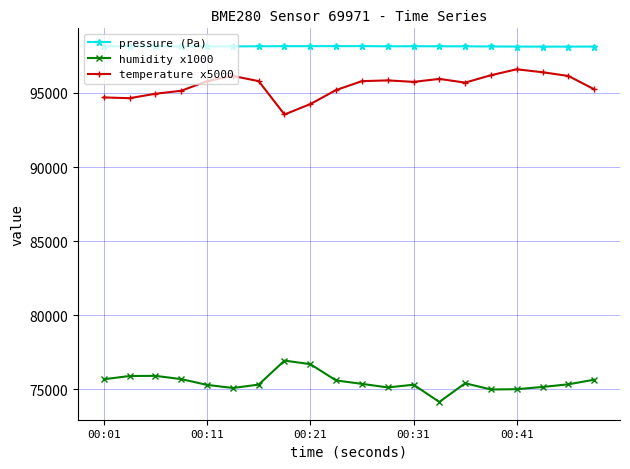

What is the greatest value displayed?

98163.0